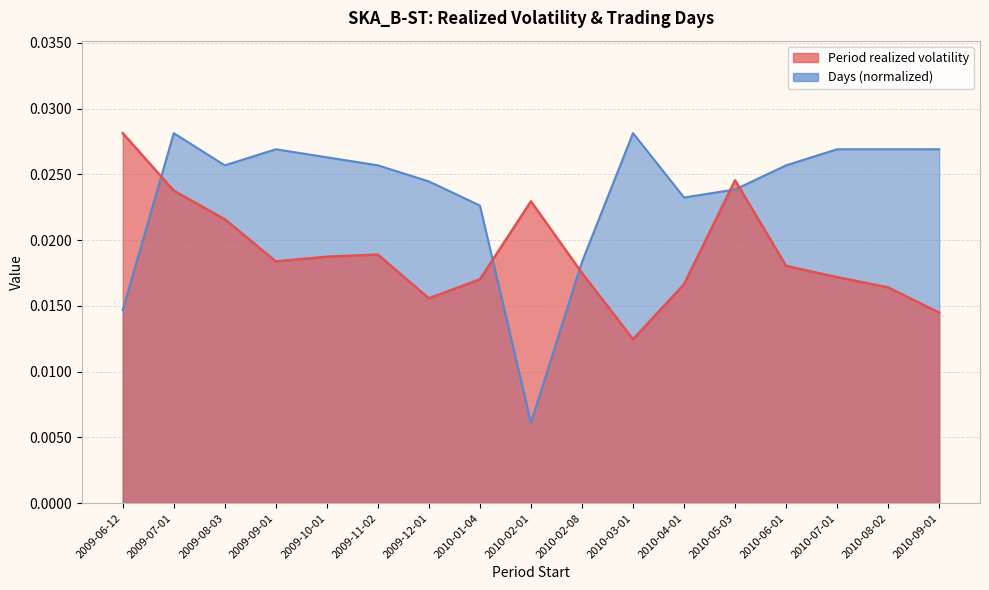

Is it true that Days (normalized) equals 0.0 at 2009-12-01?

False